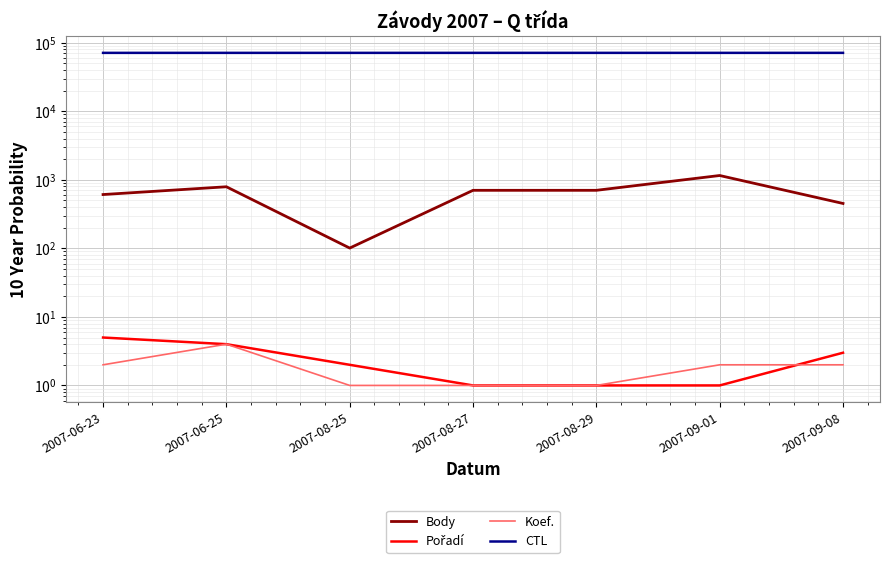

In Koef., how many points are higher than both neighbors (excluding endpoints)?

1